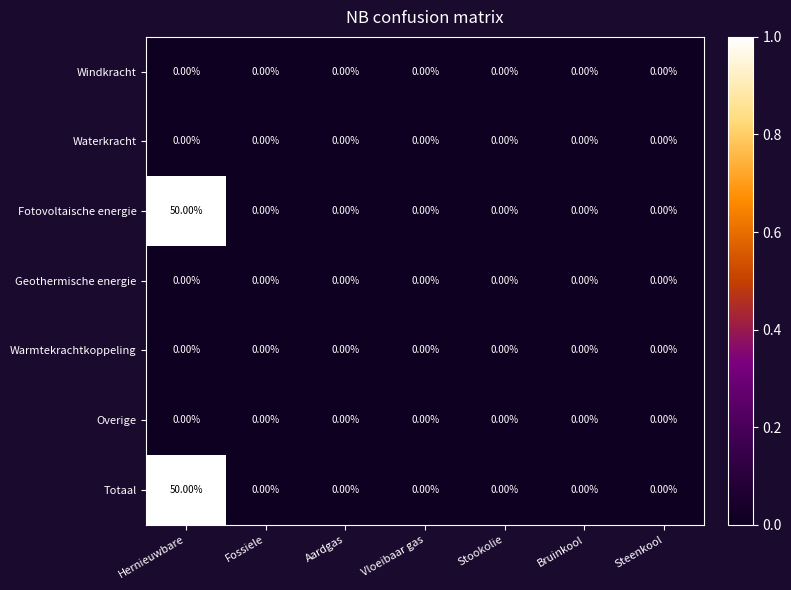

At which category is the sum across all series the highest?

Hernieuwbare